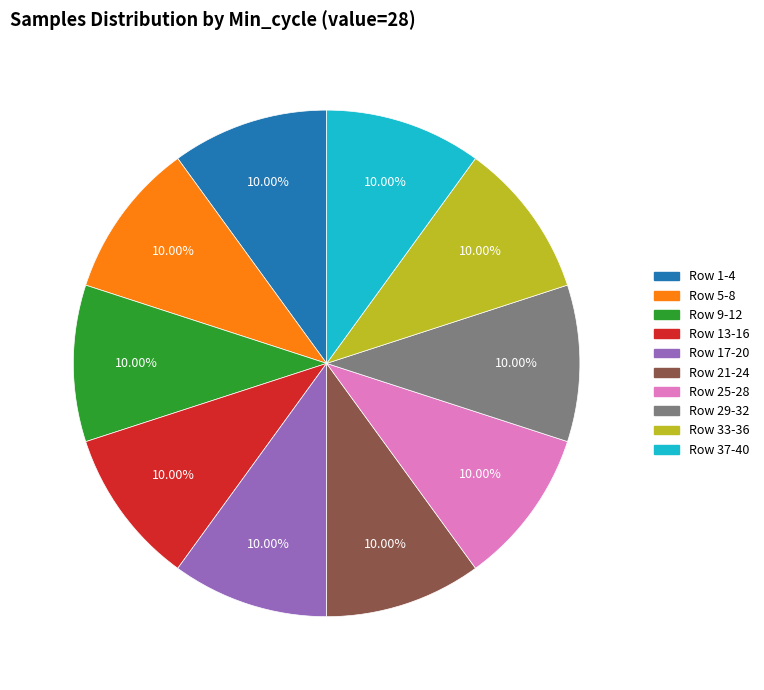

What is the ratio of the value at Row 13-16 to the value at Row 25-28?

1.0